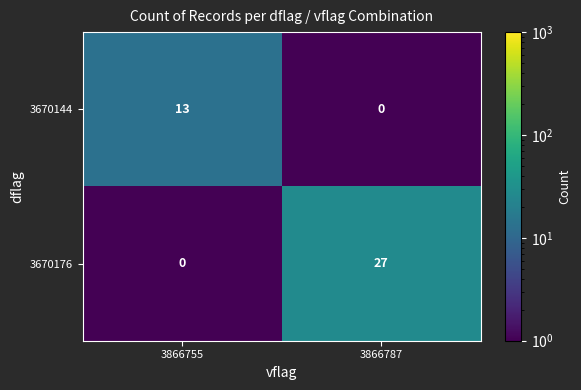

Reading left to right, transcribe all the data shown in this chart.

3670144: 3866755=13	3866787=0
3670176: 3866755=0	3866787=27